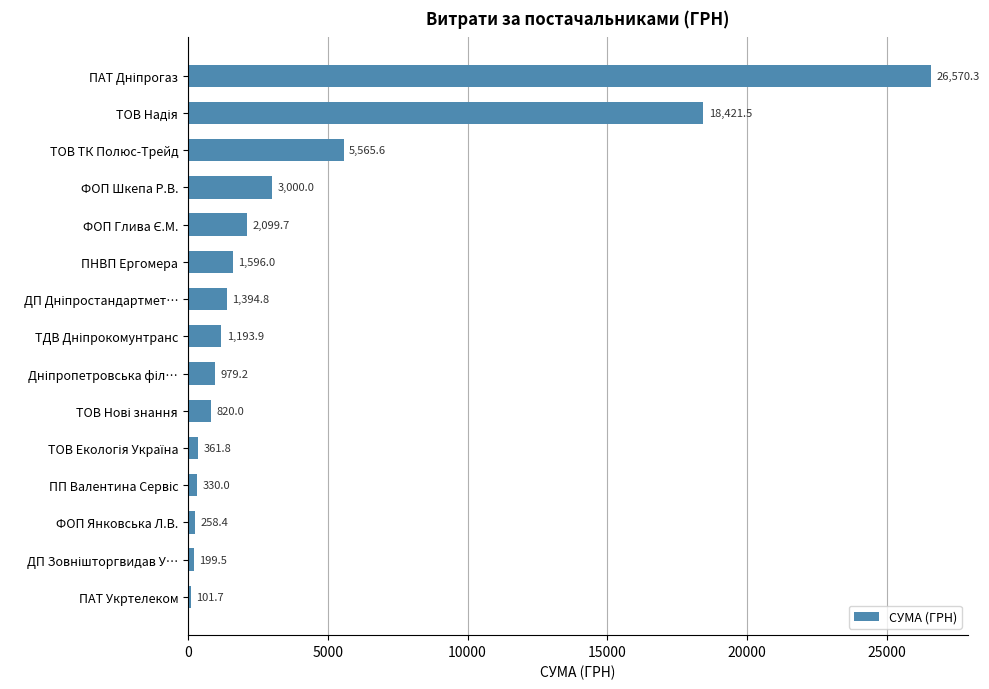

Reading top to bottom, what are all the values shown in this chart?

26570.3	18421.5	5565.6	3000.0	2099.7	1596.0	1394.8	1193.9	979.2	820.0	361.8	330.0	258.4	199.5	101.7